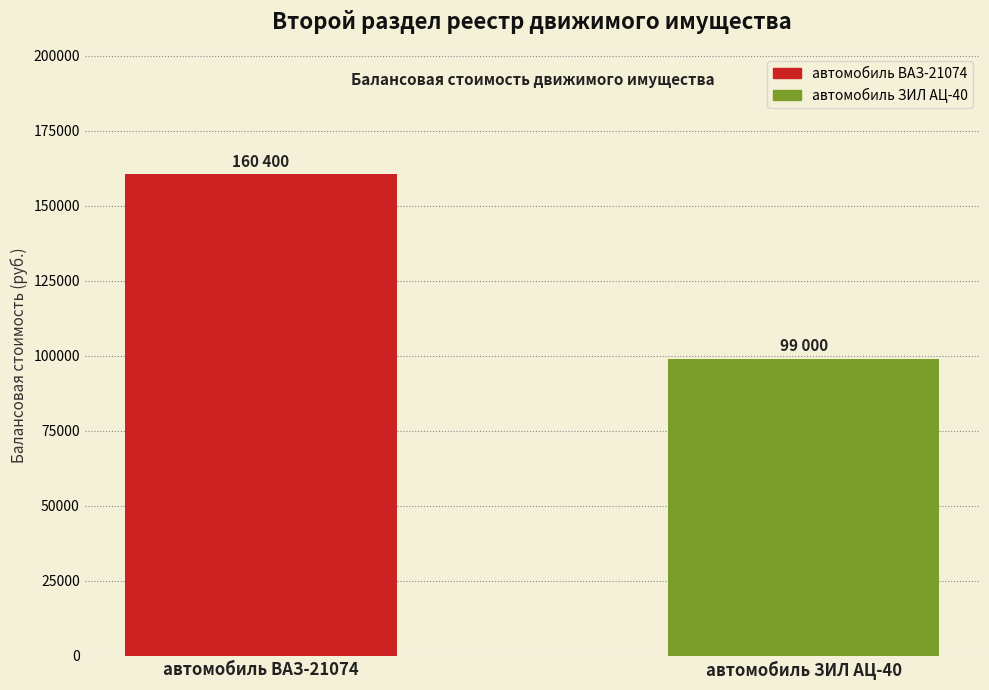

Which label corresponds to the largest value in the chart?

автомобиль ВАЗ-21074